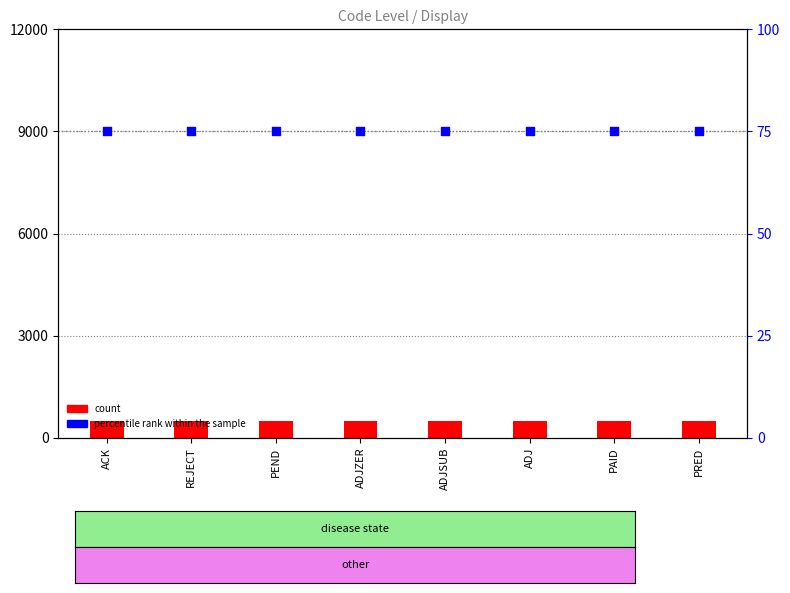

Which series has the largest Y range (max minus min)?

count